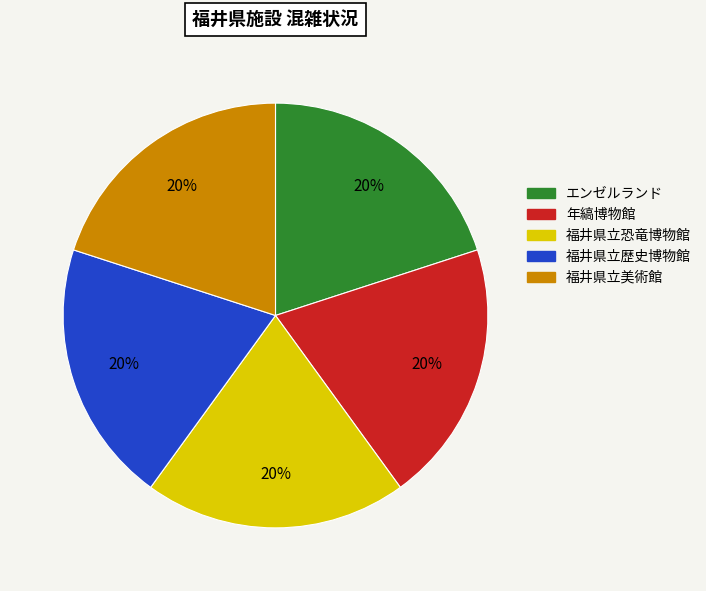

The エンゼルランド slice represents 38% of the pie. True or false?

False